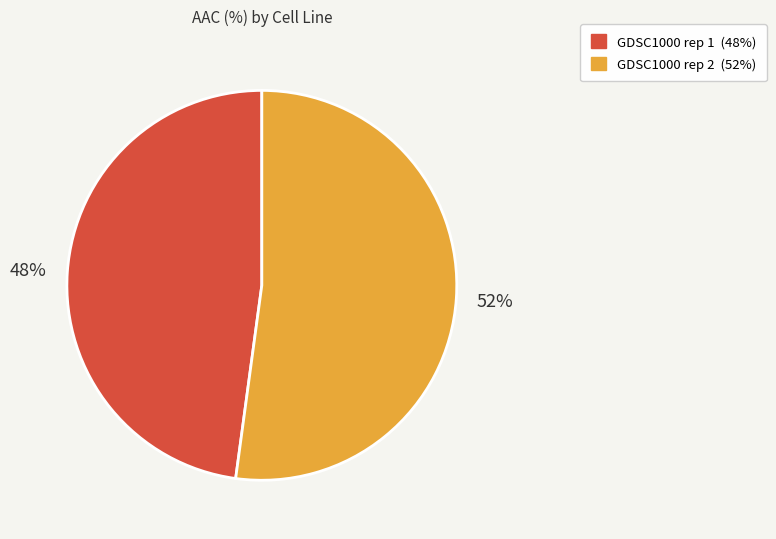

The GDSC1000 rep 2 slice represents 52% of the pie. True or false?

True